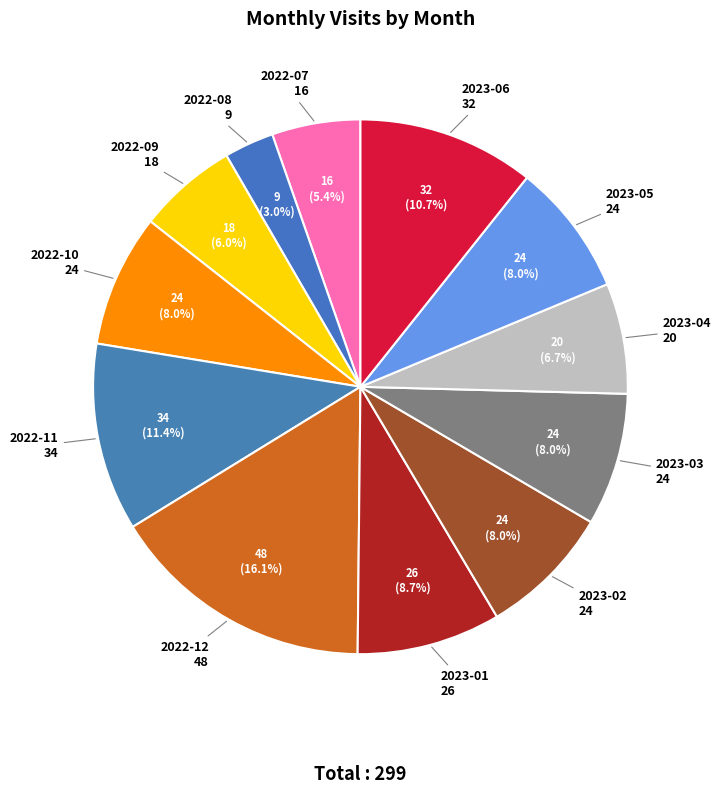

Does 2023-04 represent more than half of the total?

No